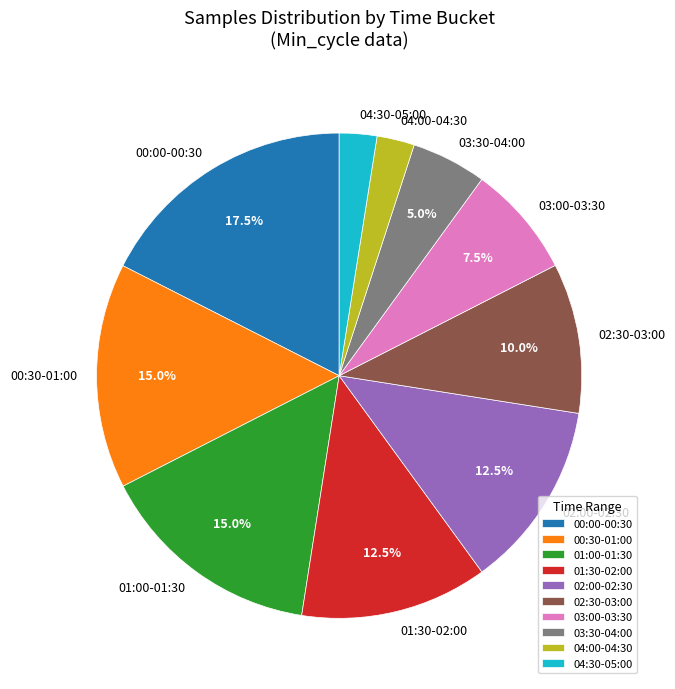

Count the number of slices in the pie.

10